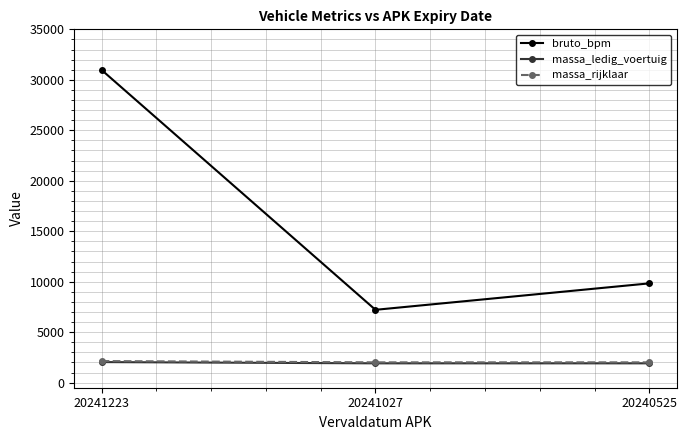

What is the greatest value displayed?

30971